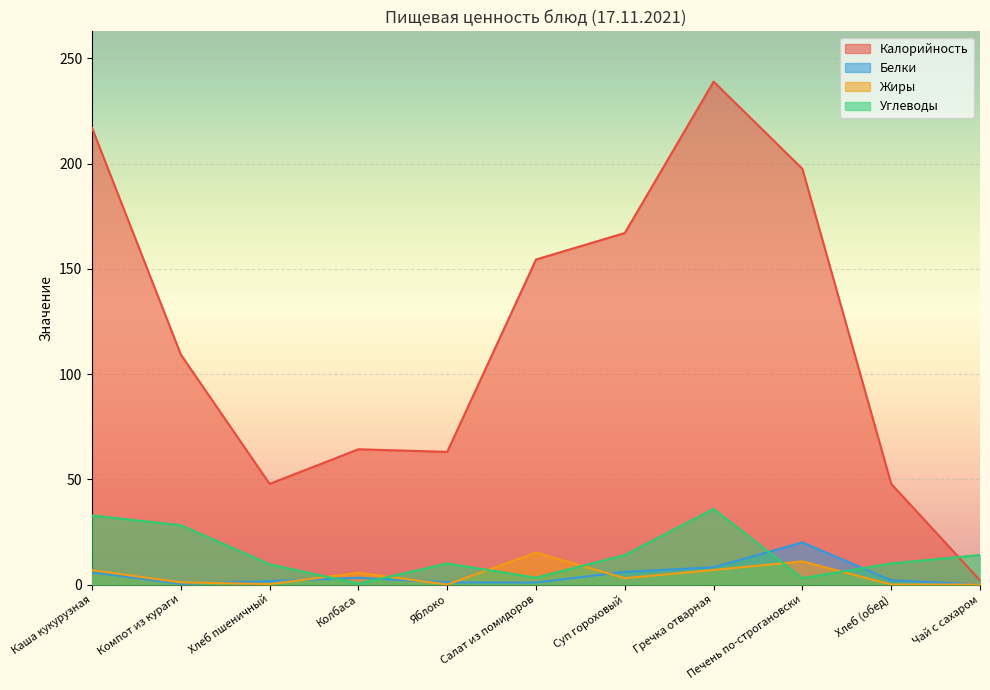

Which has a higher value, Салат из помидоров or Хлеб пшеничный?

Салат из помидоров